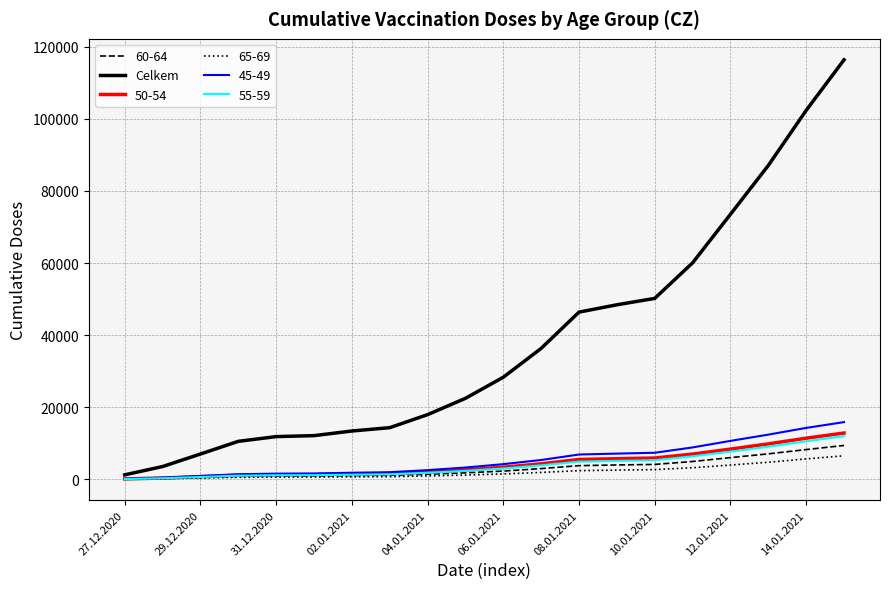

Which series has the largest range (max minus min)?

Celkem